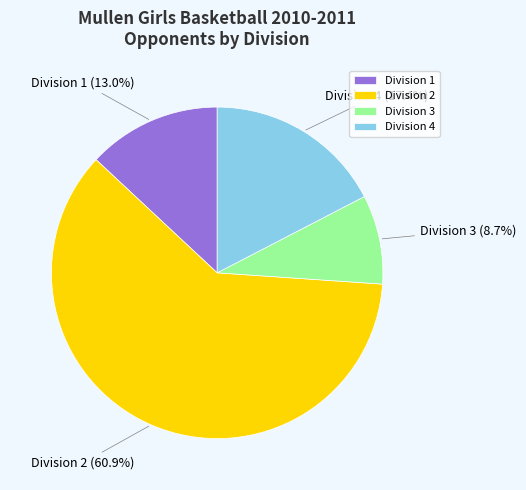

Combined, what portion of the pie is Division 3 and Division 1?

21.7%